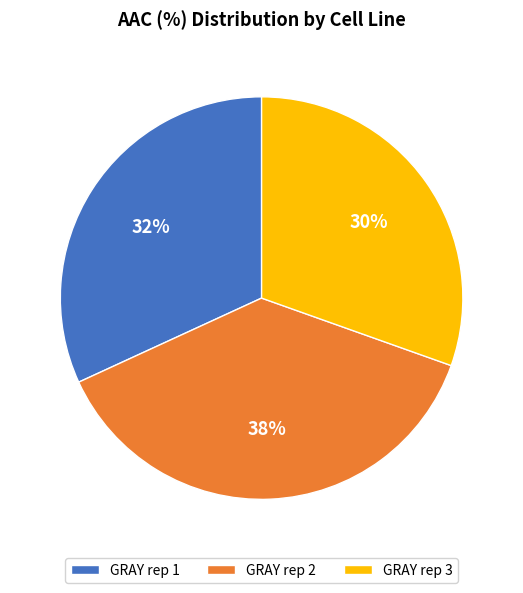

Does any single category account for the majority?

No